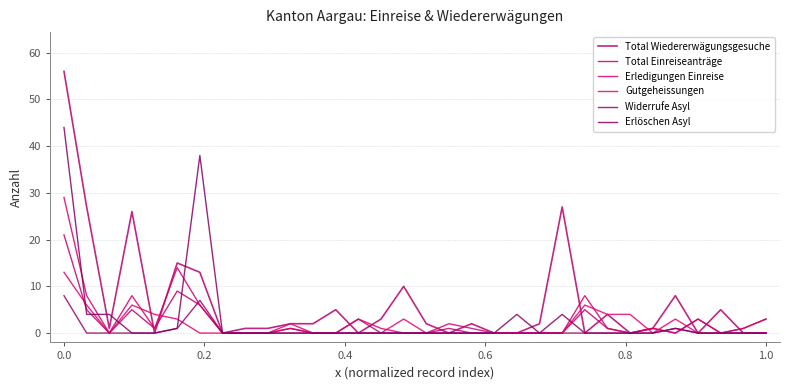

What is the difference between the maximum and minimum values in the Erledigungen Einreise series?

29